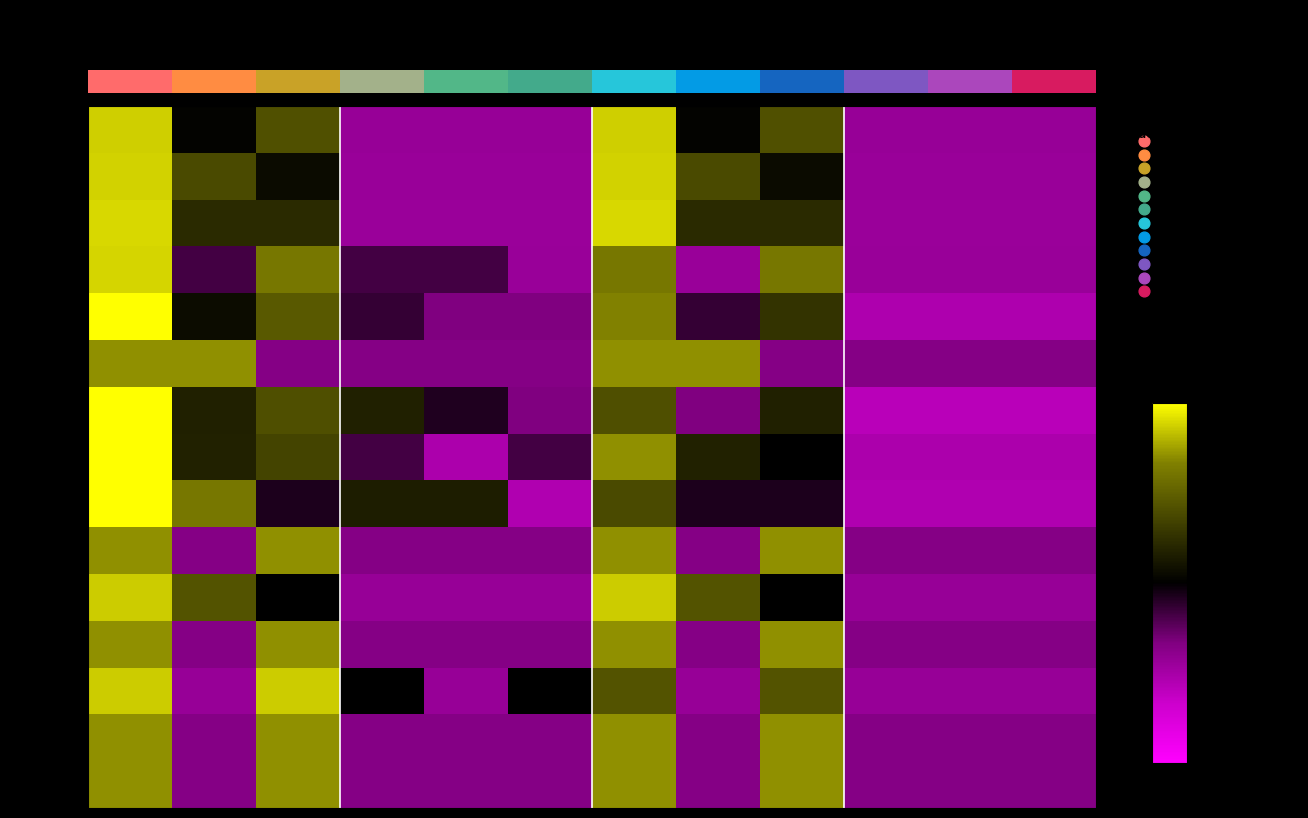

Reading left to right, transcribe all the data shown in this chart.

Allemagne: Total=1.7	Femmes=0.0	Hommes=0.8	L-Total=-0.9	L-Femmes=-0.9	L-Hommes=-0.9	B-Total=1.7	B-Femmes=0.0	B-Hommes=0.8	C-Total=-0.9	C-Femmes=-0.9	C-Hommes=-0.9
Autriche: Total=1.8	Femmes=0.8	Hommes=0.1	L-Total=-0.9	L-Femmes=-0.9	L-Hommes=-0.9	B-Total=1.8	B-Femmes=0.8	B-Hommes=0.1	C-Total=-0.9	C-Femmes=-0.9	C-Hommes=-0.9
Espagne: Total=1.8	Femmes=0.4	Hommes=0.4	L-Total=-0.9	L-Femmes=-0.9	L-Hommes=-0.9	B-Total=1.8	B-Femmes=0.4	B-Hommes=0.4	C-Total=-0.9	C-Femmes=-0.9	C-Hommes=-0.9
Hongrie: Total=1.8	Femmes=-0.4	Hommes=1.2	L-Total=-0.4	L-Femmes=-0.4	L-Hommes=-0.9	B-Total=1.2	B-Femmes=-0.9	B-Hommes=1.2	C-Total=-0.9	C-Femmes=-0.9	C-Hommes=-0.9
Italie: Total=2.0	Femmes=0.1	Hommes=0.9	L-Total=-0.3	L-Femmes=-0.7	L-Hommes=-0.7	B-Total=1.3	B-Femmes=-0.3	B-Hommes=0.5	C-Total=-1.1	C-Femmes=-1.1	C-Hommes=-1.1
Pays-Bas: Total=1.4	Femmes=1.4	Hommes=-0.7	L-Total=-0.7	L-Femmes=-0.7	L-Hommes=-0.7	B-Total=1.4	B-Femmes=1.4	B-Hommes=-0.7	C-Total=-0.7	C-Femmes=-0.7	C-Hommes=-0.7
Pologne: Total=2.0	Femmes=0.3	Hommes=0.8	L-Total=0.3	L-Femmes=-0.2	L-Hommes=-0.7	B-Total=0.8	B-Femmes=-0.7	B-Hommes=0.3	C-Total=-1.2	C-Femmes=-1.2	C-Hommes=-1.2
Portugal: Total=2.0	Femmes=0.4	Hommes=0.7	L-Total=-0.4	L-Femmes=-1.1	L-Hommes=-0.4	B-Total=1.4	B-Femmes=0.4	B-Hommes=0.0	C-Total=-1.1	C-Femmes=-1.1	C-Hommes=-1.1
Rép. slovaque: Total=2.0	Femmes=1.2	Hommes=-0.2	L-Total=0.3	L-Femmes=0.3	L-Hommes=-1.1	B-Total=0.8	B-Femmes=-0.2	B-Hommes=-0.2	C-Total=-1.1	C-Femmes=-1.1	C-Hommes=-1.1
Rép. tchèque: Total=1.4	Femmes=-0.7	Hommes=1.4	L-Total=-0.7	L-Femmes=-0.7	L-Hommes=-0.7	B-Total=1.4	B-Femmes=-0.7	B-Hommes=1.4	C-Total=-0.7	C-Femmes=-0.7	C-Hommes=-0.7
Roumanie: Total=1.7	Femmes=0.9	Hommes=0.0	L-Total=-0.9	L-Femmes=-0.9	L-Hommes=-0.9	B-Total=1.7	B-Femmes=0.9	B-Hommes=0.0	C-Total=-0.9	C-Femmes=-0.9	C-Hommes=-0.9
Royaume-Uni: Total=1.4	Femmes=-0.7	Hommes=1.4	L-Total=-0.7	L-Femmes=-0.7	L-Hommes=-0.7	B-Total=1.4	B-Femmes=-0.7	B-Hommes=1.4	C-Total=-0.7	C-Femmes=-0.7	C-Hommes=-0.7
Slovénie: Total=1.7	Femmes=-0.9	Hommes=1.7	L-Total=0.0	L-Femmes=-0.9	L-Hommes=0.0	B-Total=0.9	B-Femmes=-0.9	B-Hommes=0.9	C-Total=-0.9	C-Femmes=-0.9	C-Hommes=-0.9
Érythrée: Total=1.4	Femmes=-0.7	Hommes=1.4	L-Total=-0.7	L-Femmes=-0.7	L-Hommes=-0.7	B-Total=1.4	B-Femmes=-0.7	B-Hommes=1.4	C-Total=-0.7	C-Femmes=-0.7	C-Hommes=-0.7
Nigéria: Total=1.4	Femmes=-0.7	Hommes=1.4	L-Total=-0.7	L-Femmes=-0.7	L-Hommes=-0.7	B-Total=1.4	B-Femmes=-0.7	B-Hommes=1.4	C-Total=-0.7	C-Femmes=-0.7	C-Hommes=-0.7